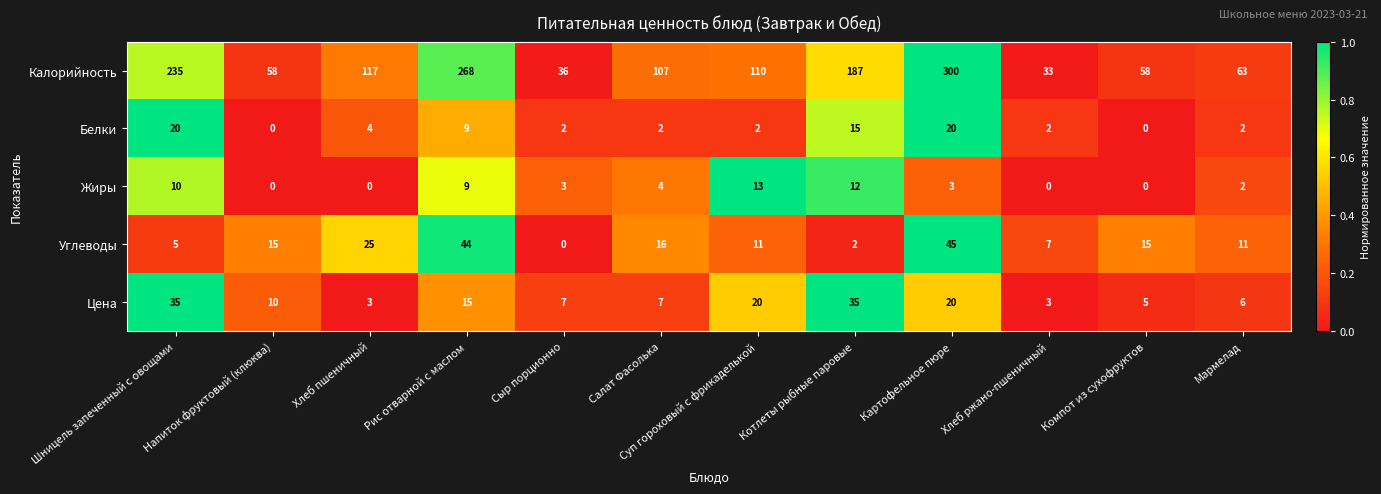

Between Хлеб пшеничный and Котлеты рыбные паровые, which series saw the biggest shift?

Калорийность